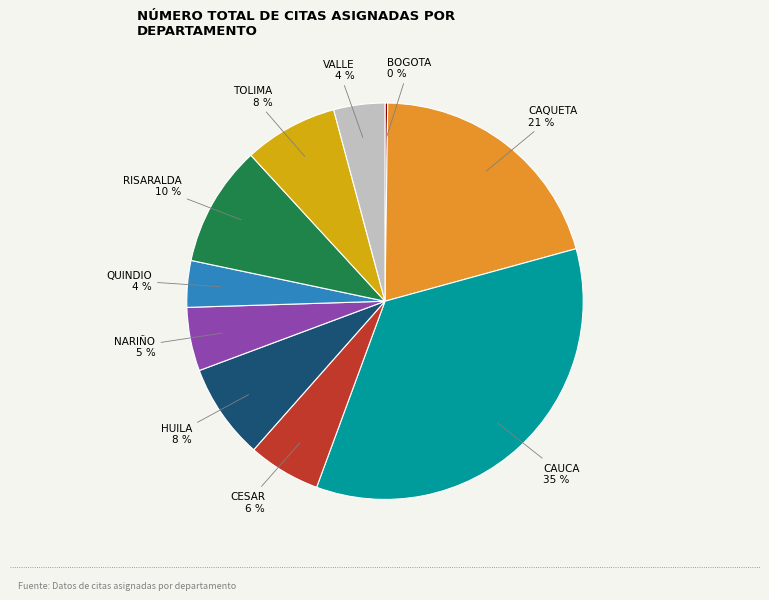

To the nearest percent, what is the combined percentage of CAUCA and TOLIMA?

43%